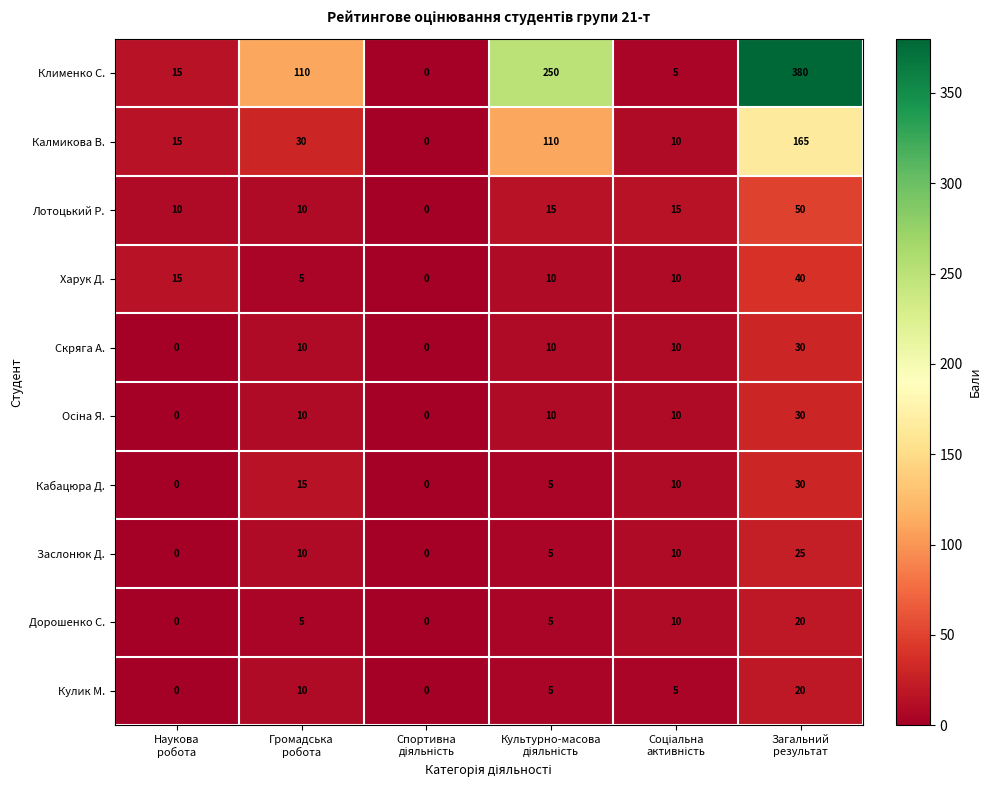

Which series has the largest total across all categories?

Клименко С.